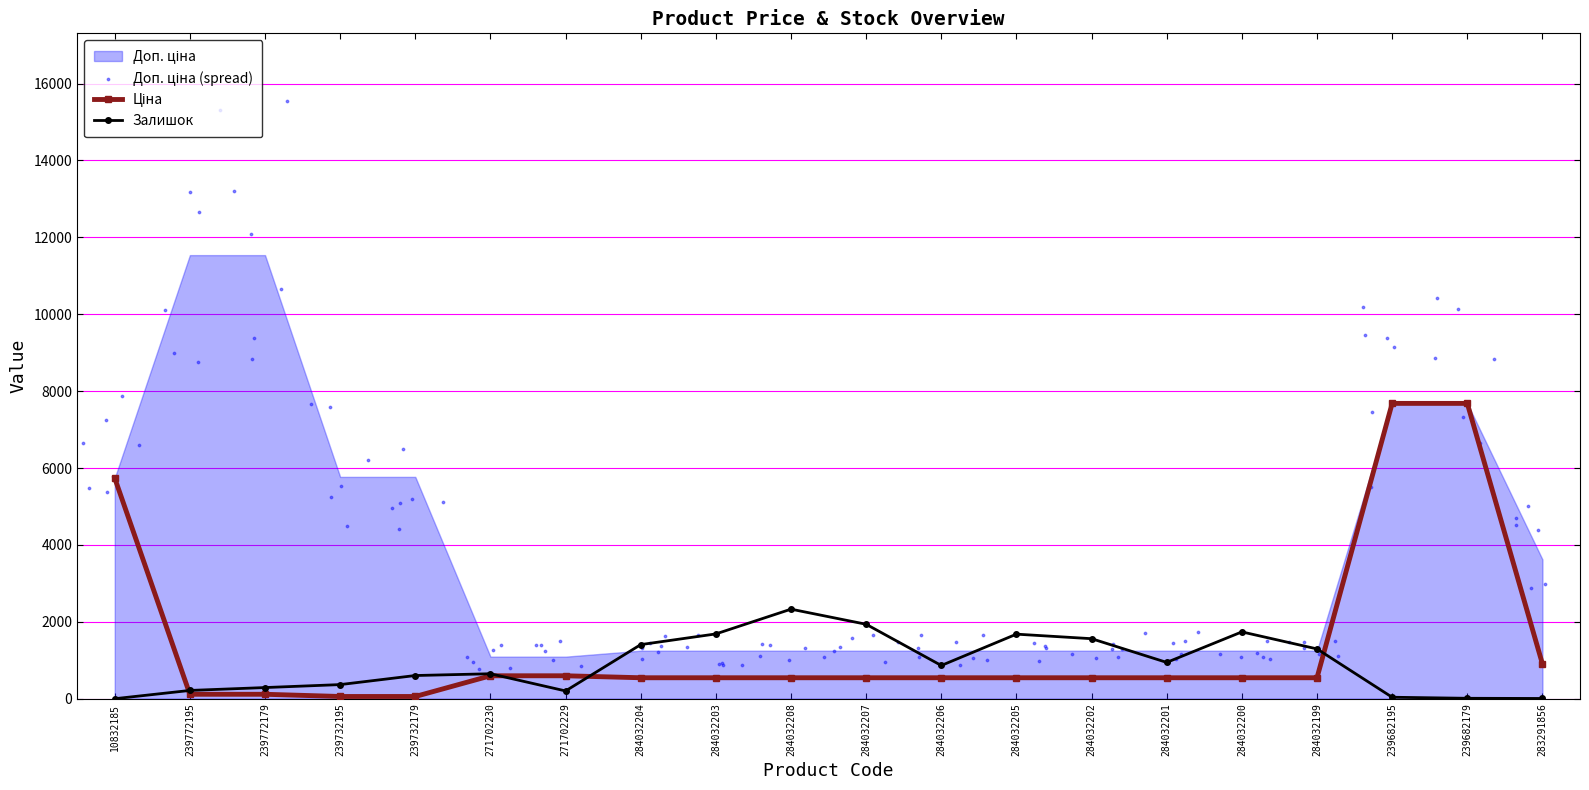

Is the value of Залишок at 284032207 greater than the value of Ціна at 284032205?

Yes